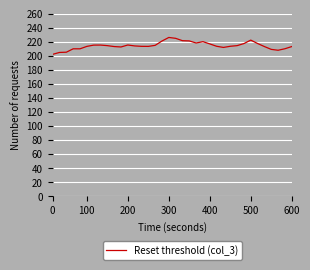

What is the difference between the maximum and minimum values?

24.0